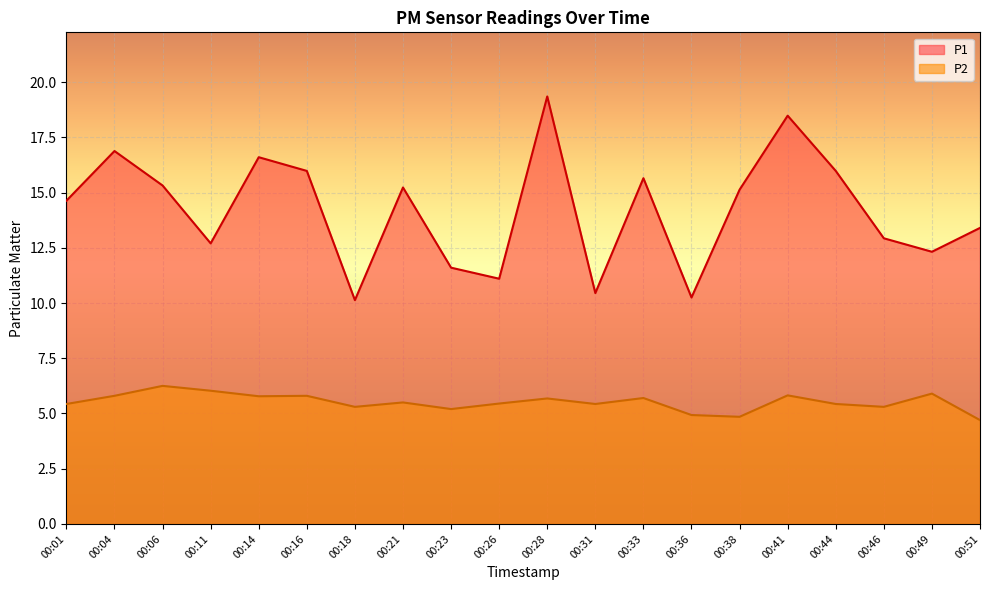

True or false: P2 has more than 1 points higher than both neighbors.

True